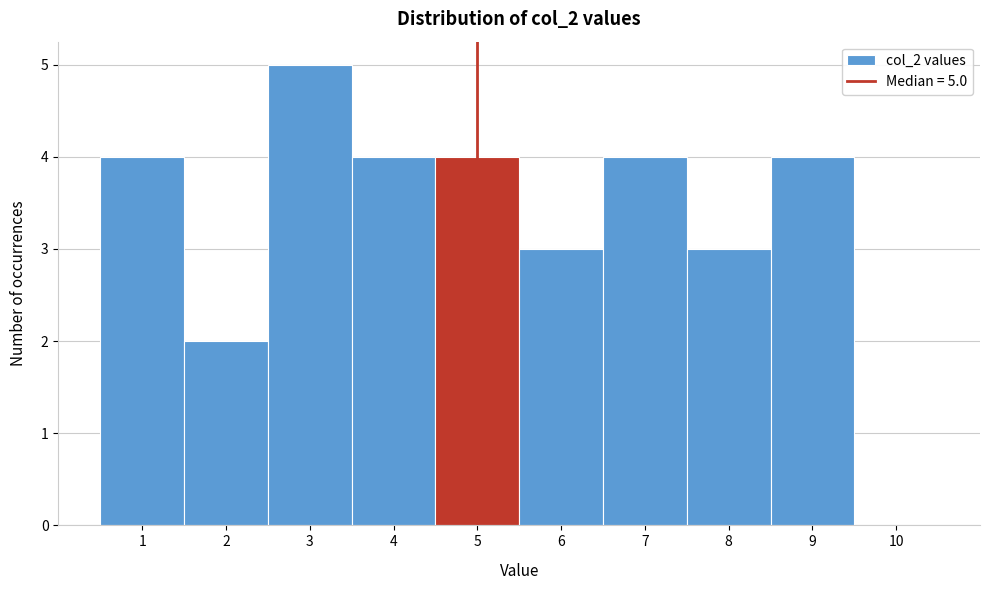

Over which range of the x-axis is the bar tallest?

2.5 to 3.5